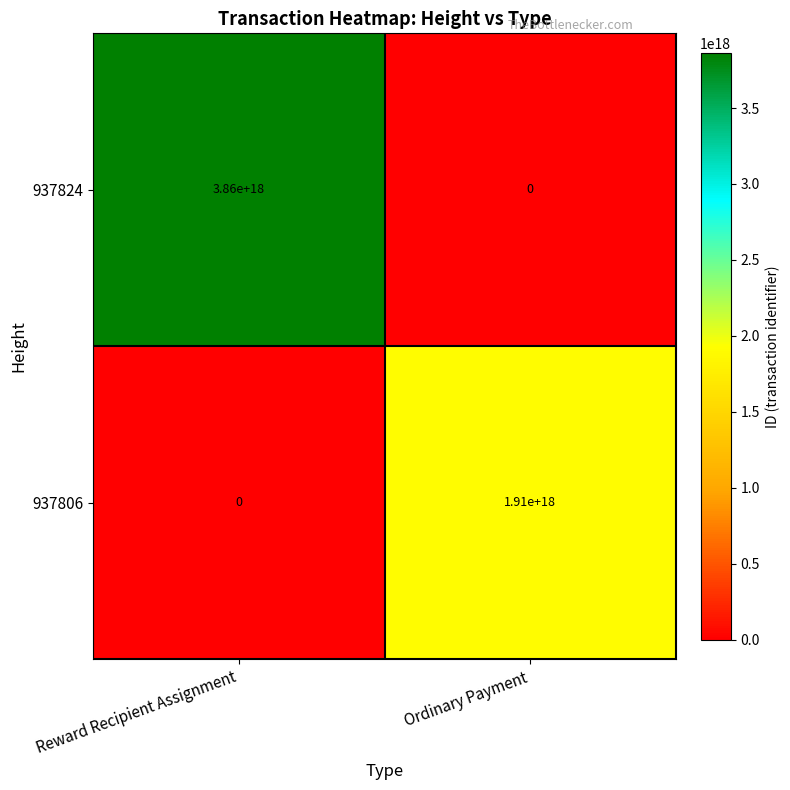

Which series has the largest total across all categories?

937824